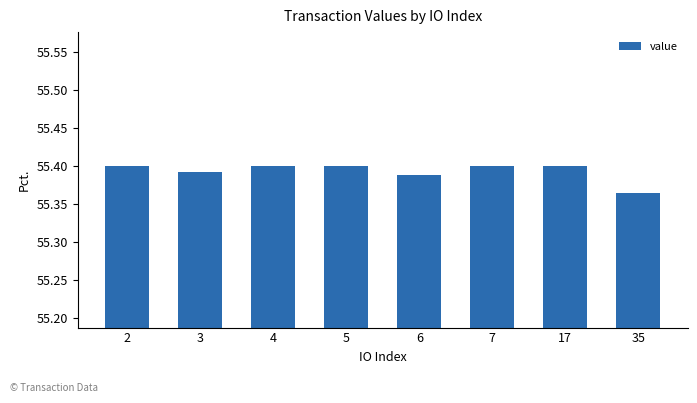

At which category does the chart reach its minimum across all series?

35